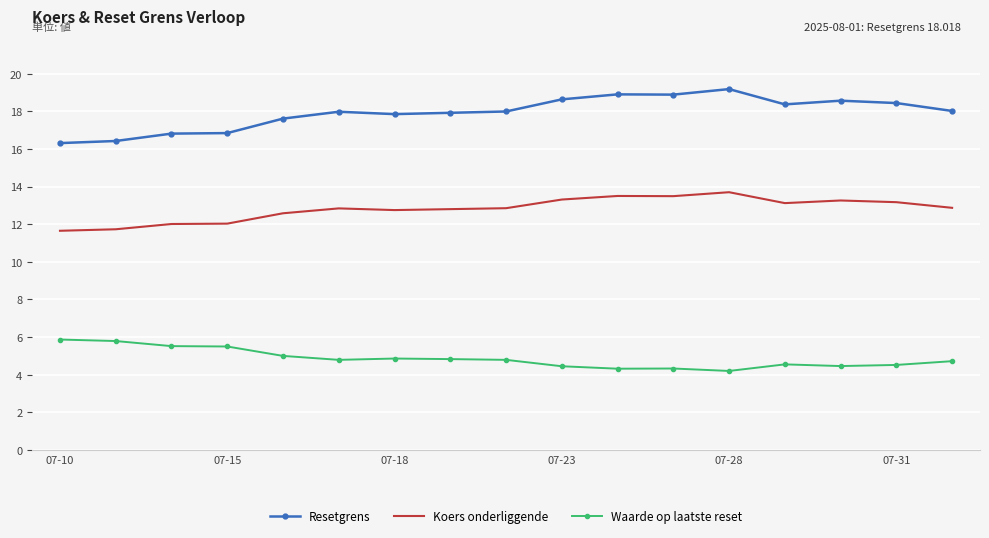

True or false: Waarde op laatste reset and Koers onderliggende cross at least once.

False